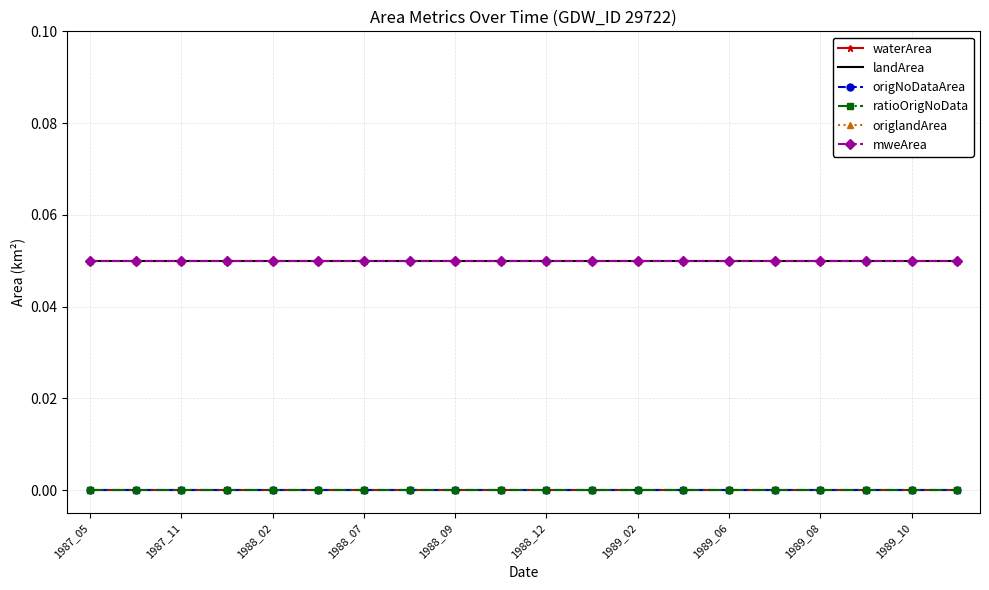

What is the label of the 1st point from the left?

1987_05